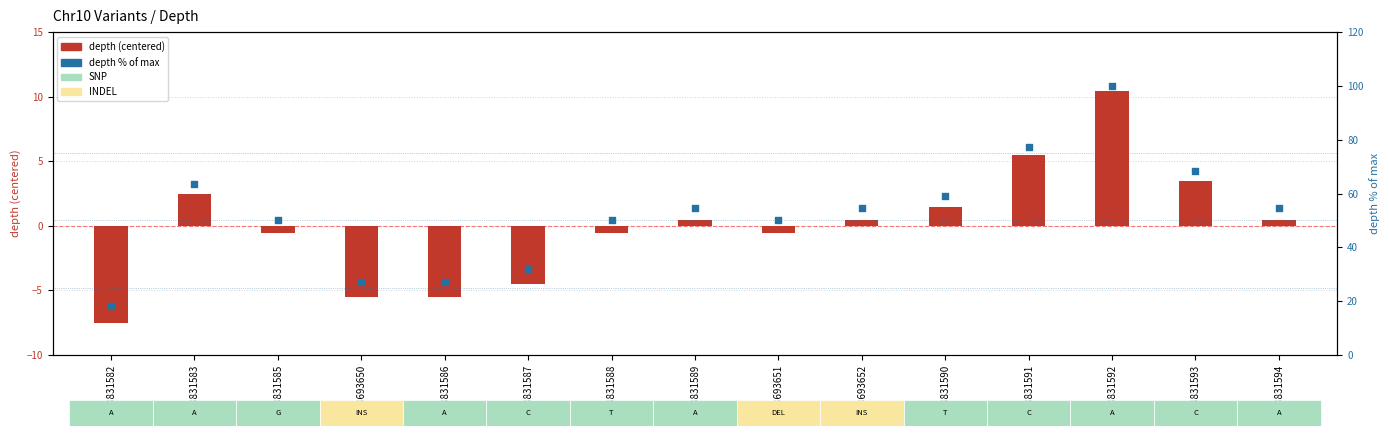

What is the total value across all series at 138831587?

27.3